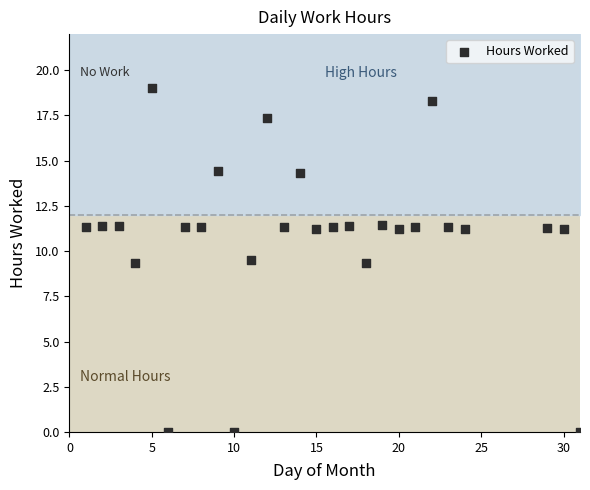

What is the range of Y values (max minus min)?

19.0